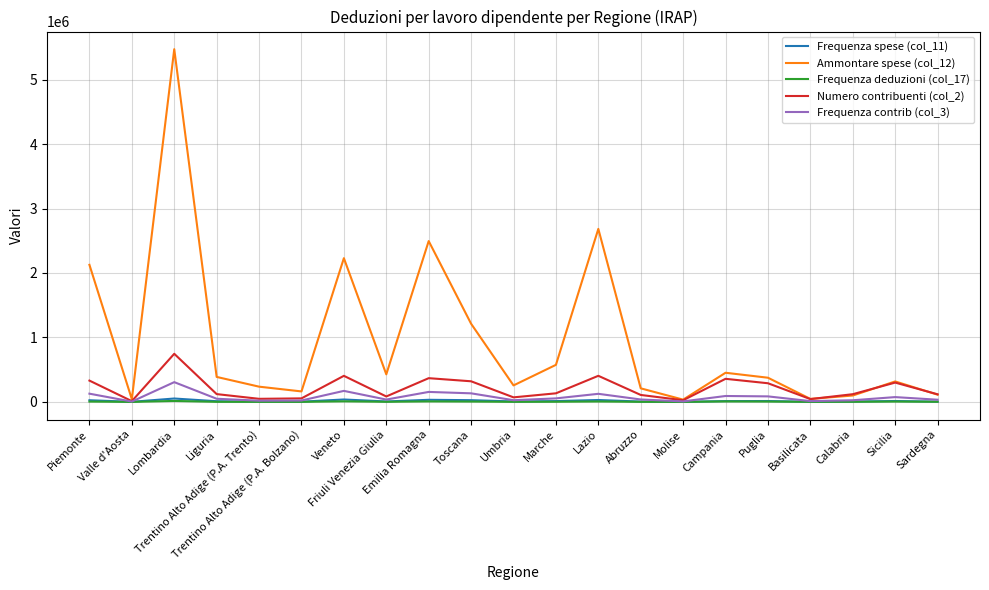

Between Trentino Alto Adige (P.A. Trento) and Campania, which series saw the biggest shift?

Numero contribuenti (col_2)